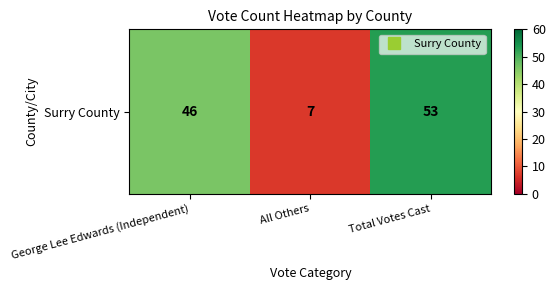

Reading left to right, transcribe all the data shown in this chart.

46	7	53